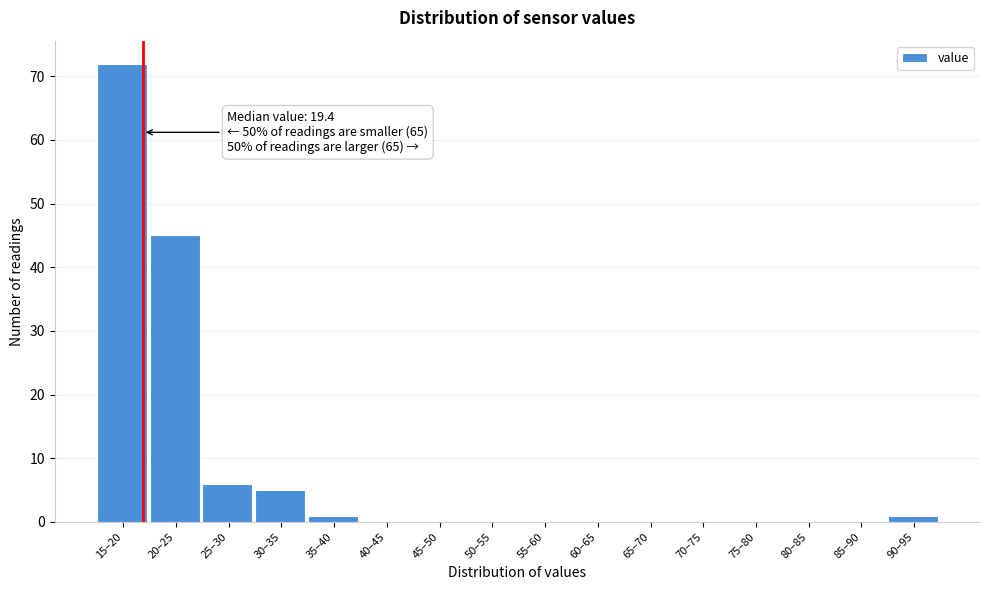

Reading left to right, what are all the values shown in this chart?

15–20=72	20–25=45	25–30=6	30–35=5	35–40=1	40–45=0	45–50=0	50–55=0	55–60=0	60–65=0	65–70=0	70–75=0	75–80=0	80–85=0	85–90=0	90–95=1